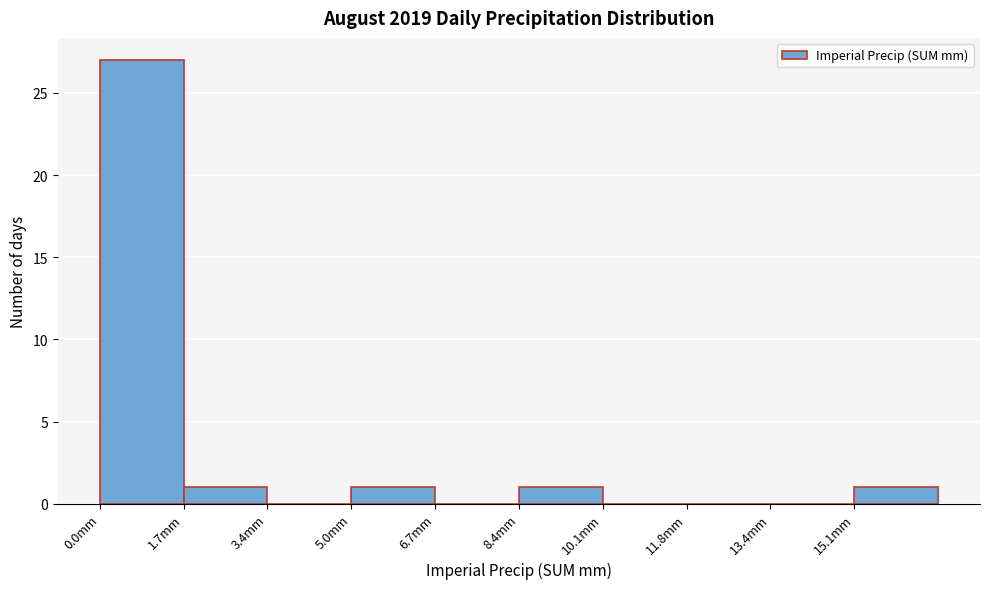

Reading left to right, transcribe this chart: for each bar, give the range it covers on the x-axis and its height. Neither the bar edges nor the heights are printed on the chart, so give them approximately, as read against the axes.

0.00 to 1.68: 27
1.68 to 3.36: 1
3.36 to 5.04: 0
5.04 to 6.72: 1
6.72 to 8.40: 0
8.40 to 10.08: 1
10.08 to 11.76: 0
11.76 to 13.44: 0
13.44 to 15.12: 0
15.12 to 16.80: 1